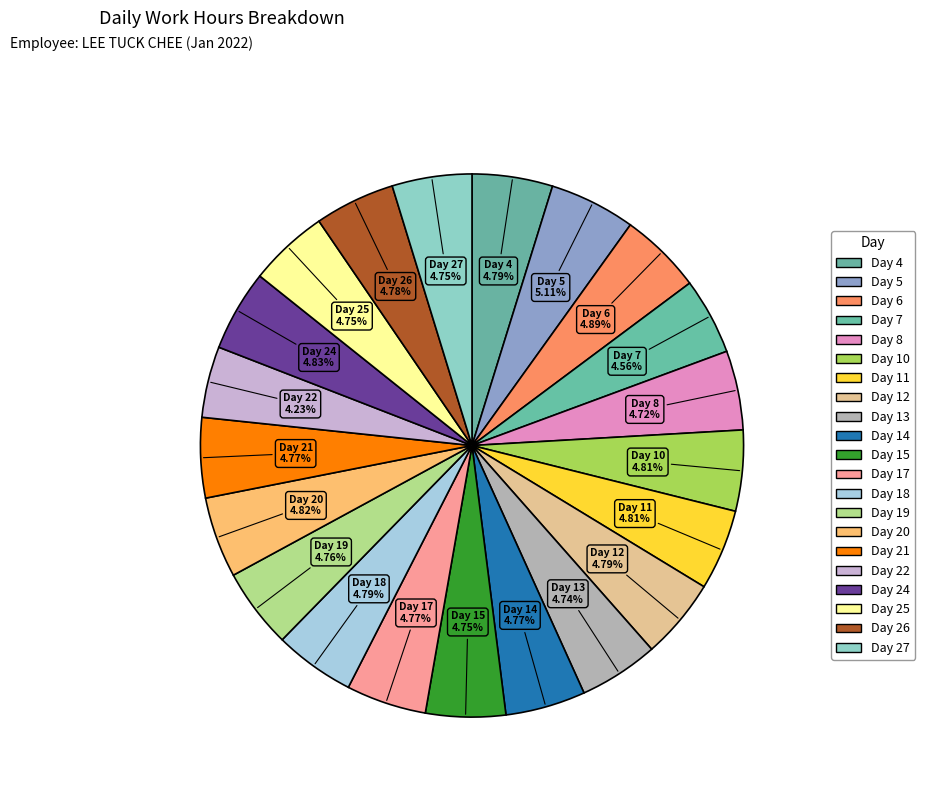

Is there any slice that represents more than half of the pie?

No